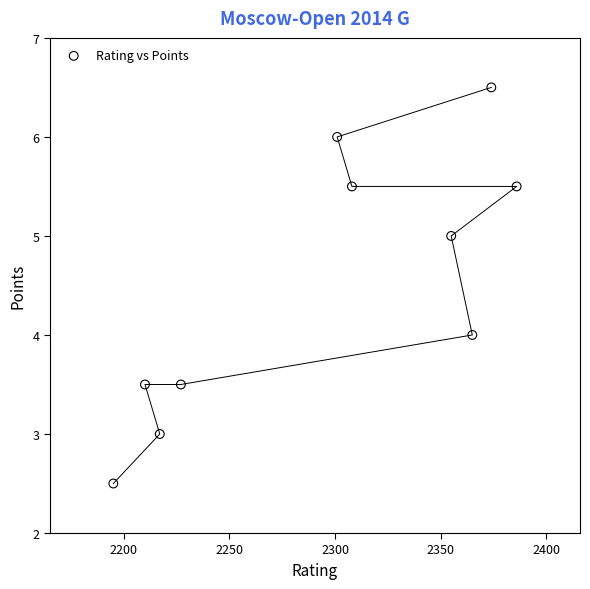

What is the average X value?

2293.8